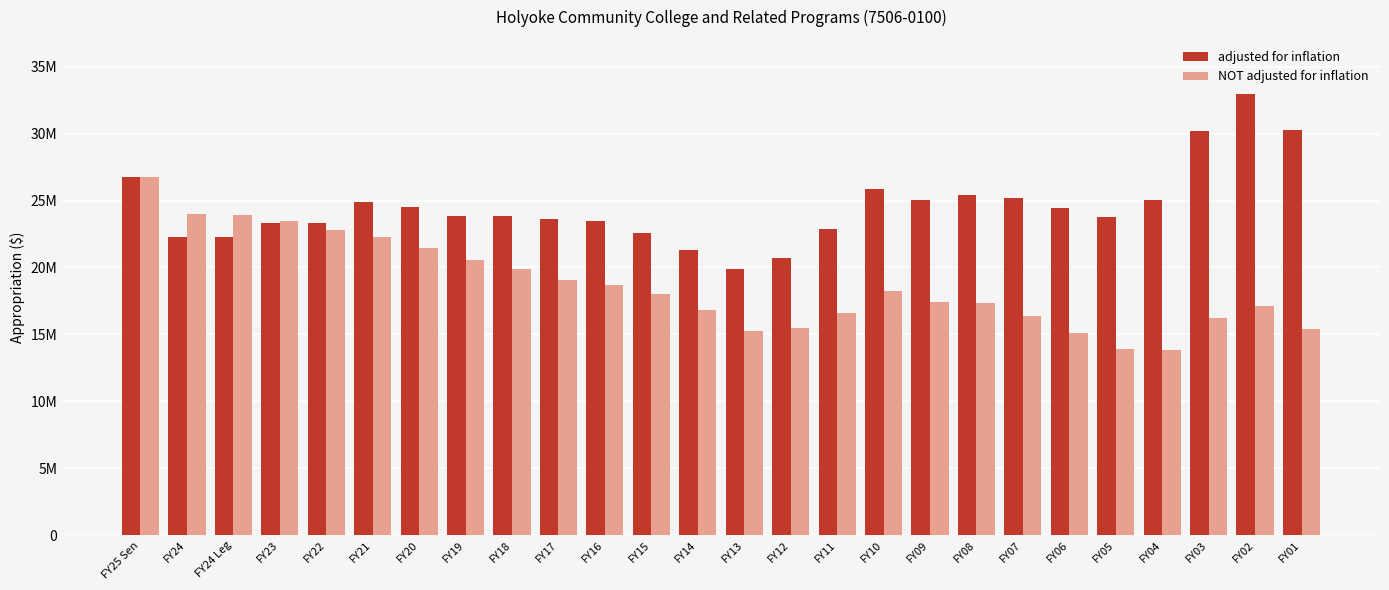

What is the label of the 22nd bar from the left?

FY05